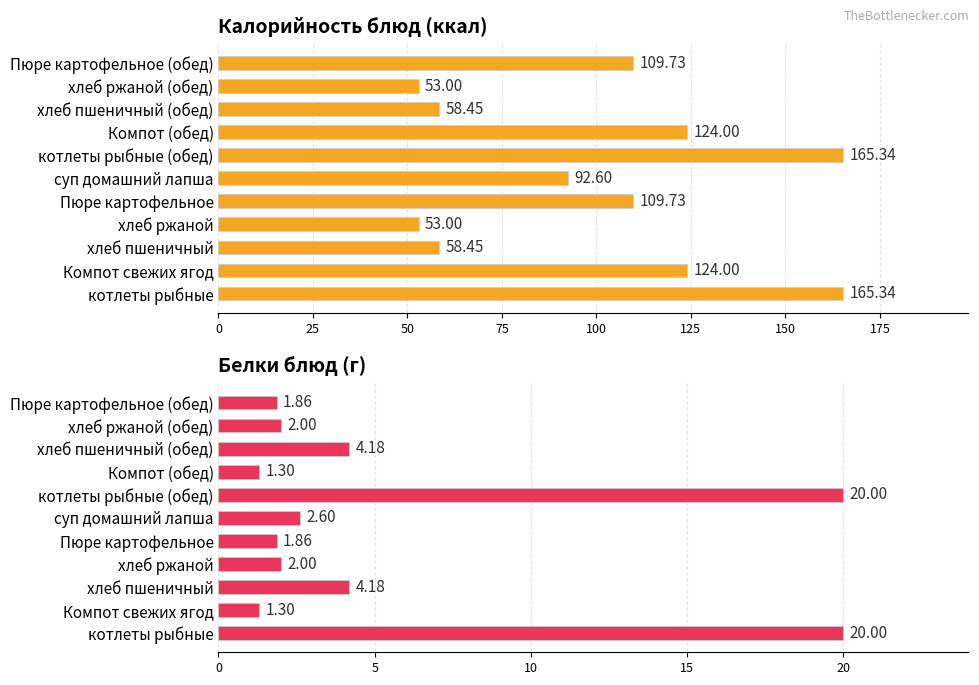

What position from the left is Компот свежих ягод?

2